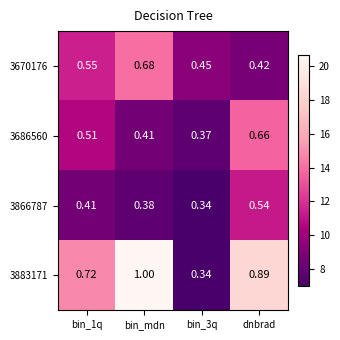

Which category has the highest value across all series?

bin_mdn